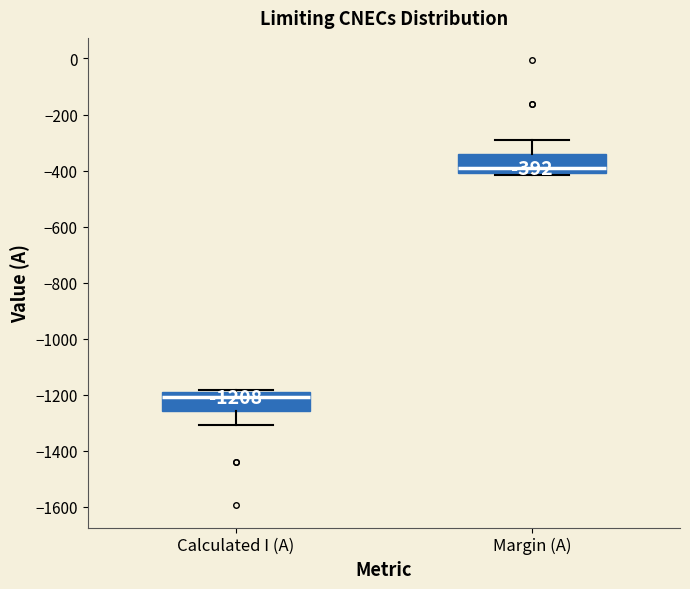

Which box has the highest median line?

Margin (A)